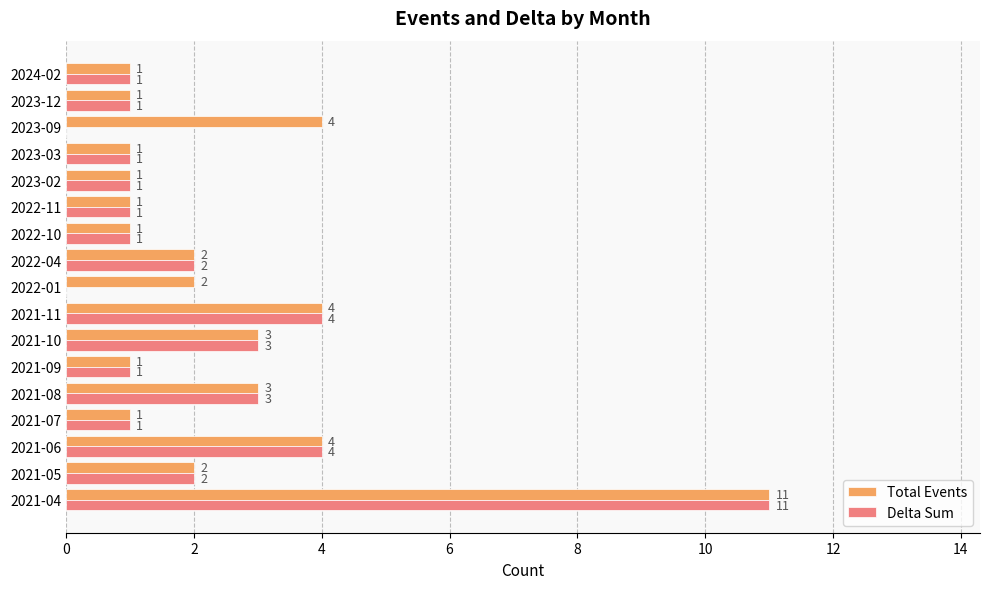

The value of Total Events at 2022-11 is 0. True or false?

False